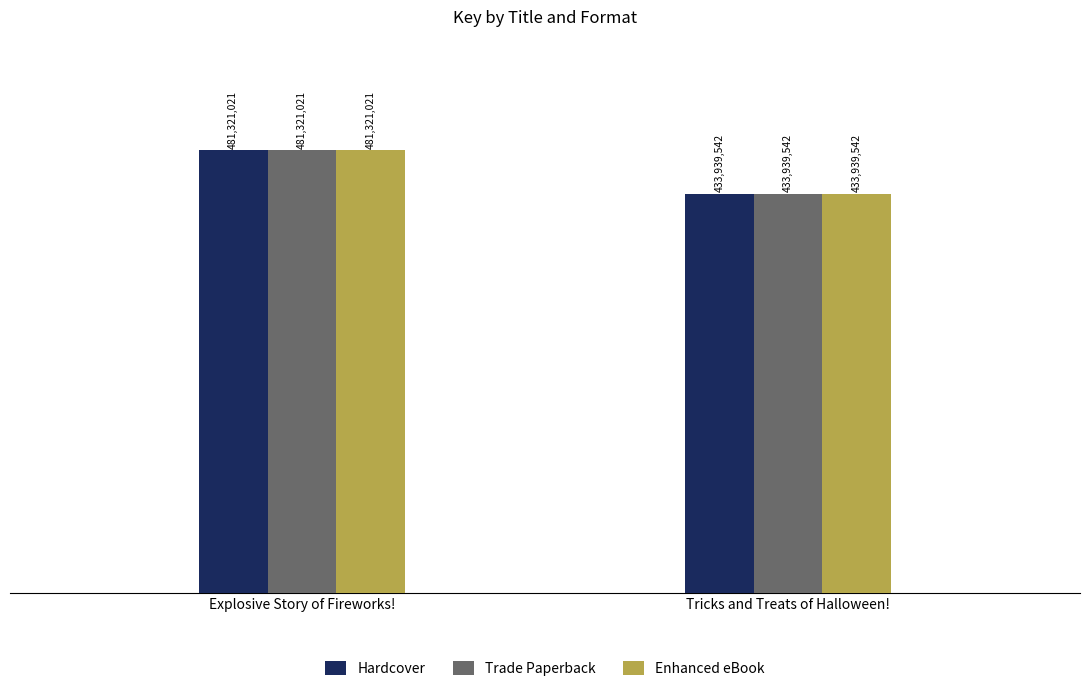

What is the sum of the Enhanced eBook values at Tricks and Treats of Halloween! and Explosive Story of Fireworks!?

915260563